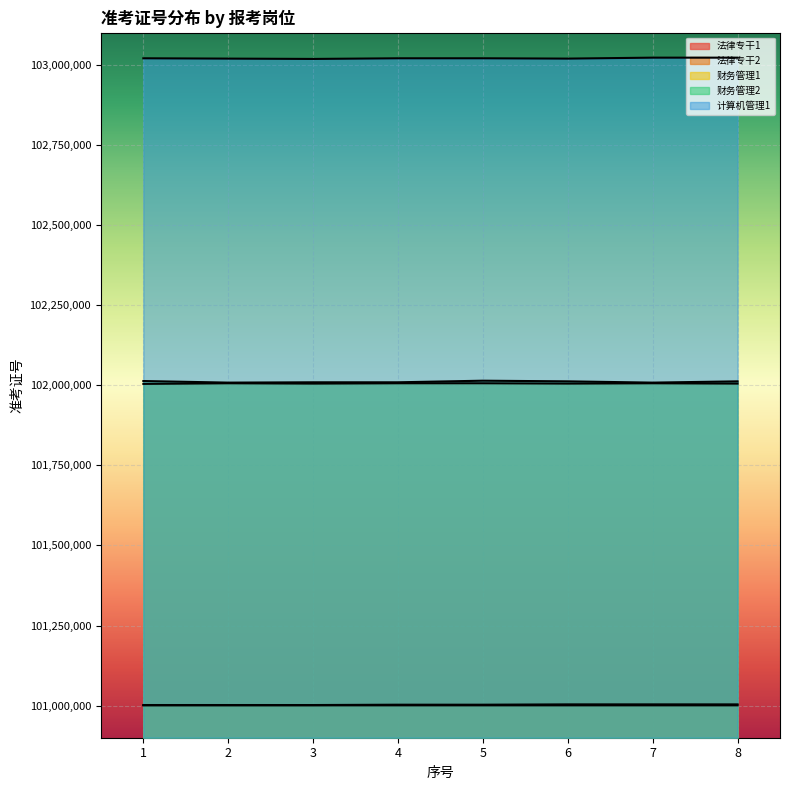

What is the sum of the 计算机管理1 values at 4 and 1?

206040027